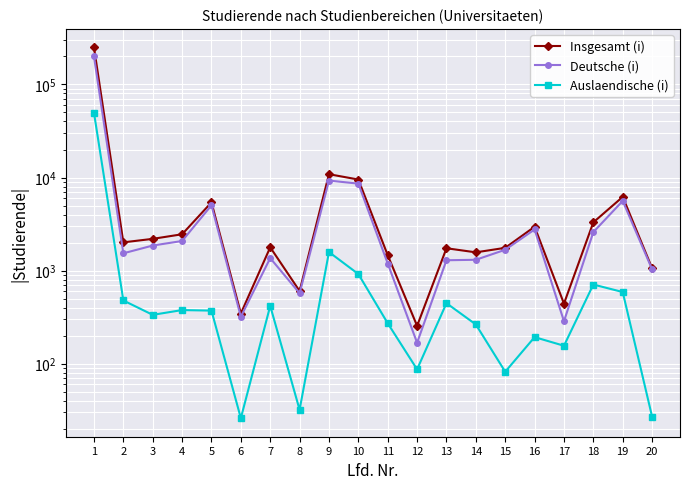

True or false: Insgesamt (i) and Deutsche (i) intersect in this chart.

False